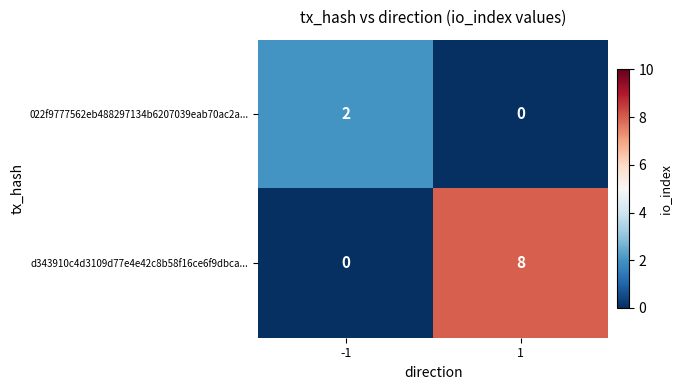

The value of 022f9777562eb488297134b6207039eab70ac2a... at -1 is 3. True or false?

False